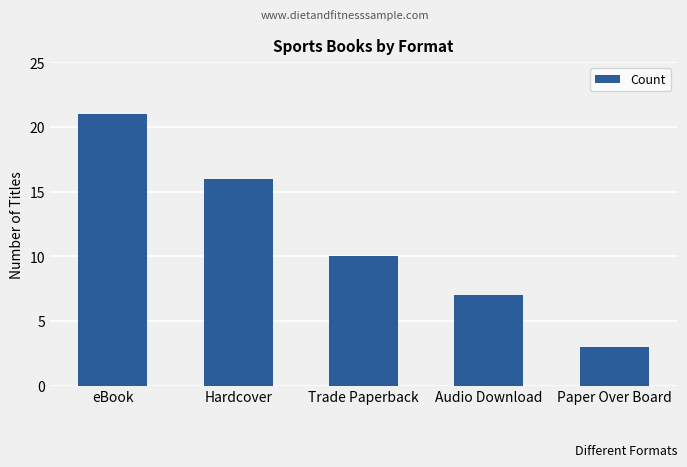

What is the minimum value shown in the chart?

3